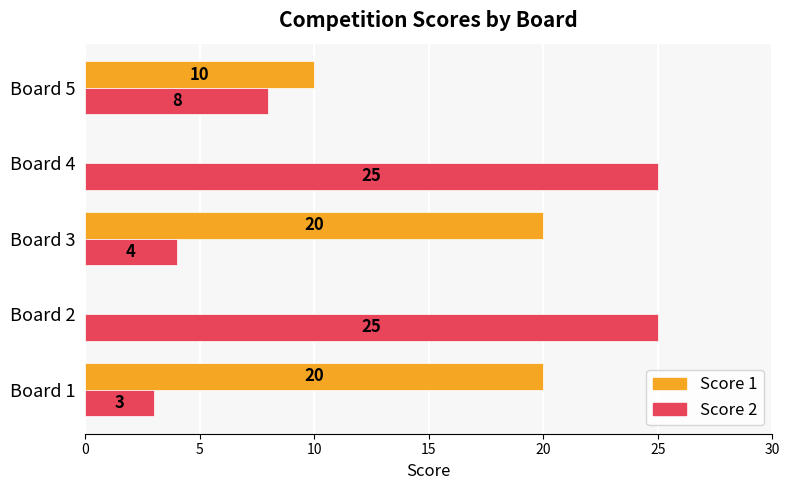

The value of Score 1 at Board 2 is -14. True or false?

False